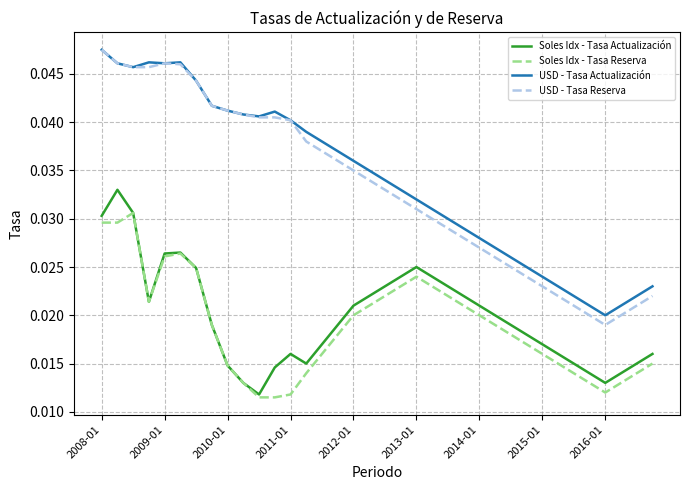

True or false: Soles Idx - Tasa Reserva and USD - Tasa Reserva cross at least once.

False